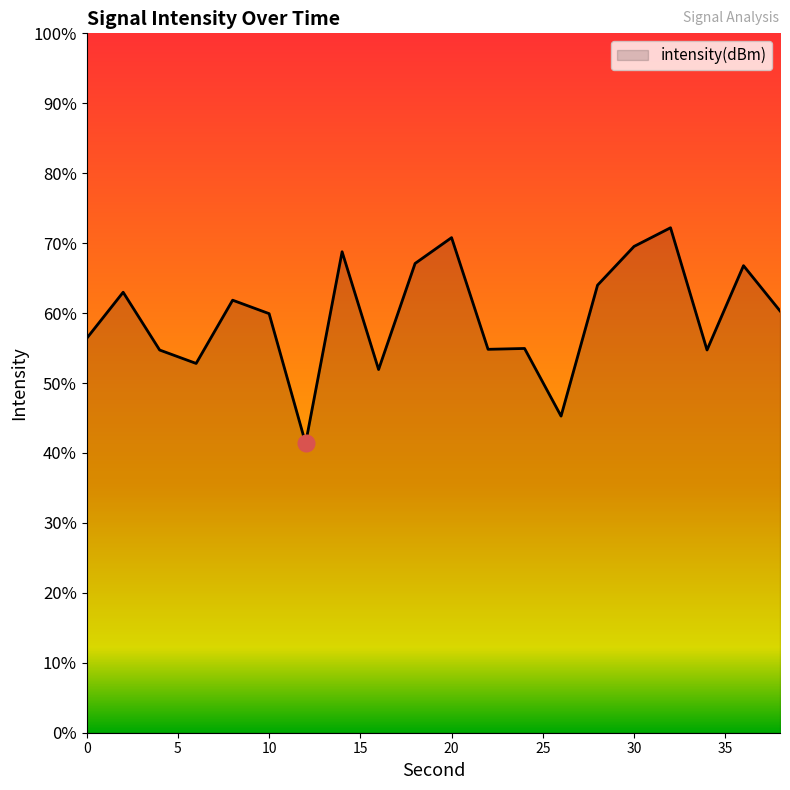

Reading right to left, extract all data points from this chart.

-129.8	-126.6	-132.6	-123.9	-125.2	-128.0	-137.4	-132.5	-132.6	-124.6	-126.5	-134.0	-125.6	-139.3	-130.0	-129.1	-133.6	-132.6	-128.5	-131.8